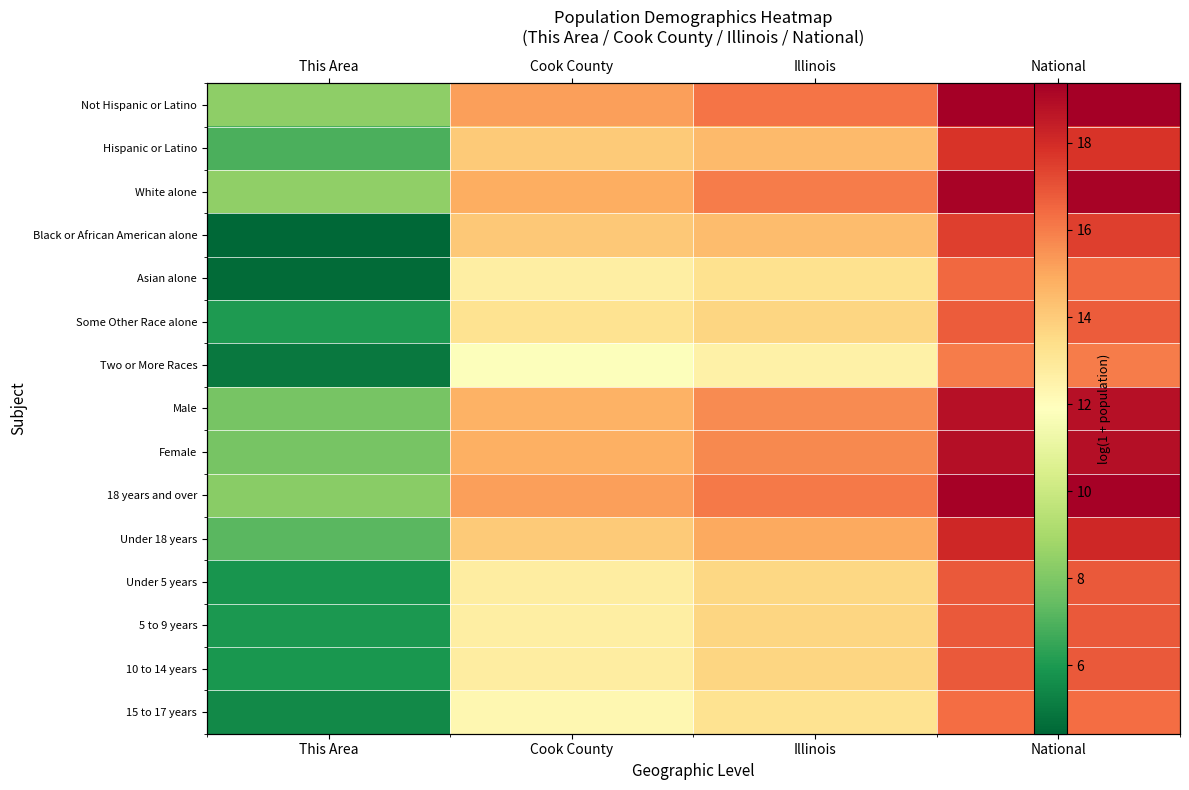

Rank the series at Illinois from lowest to highest value.

Two or More Races, 15 to 17 years, Asian alone, Under 5 years, 5 to 9 years, Some Other Race alone, 10 to 14 years, Black or African American alone, Hispanic or Latino, Under 18 years, Male, Female, White alone, 18 years and over, Not Hispanic or Latino